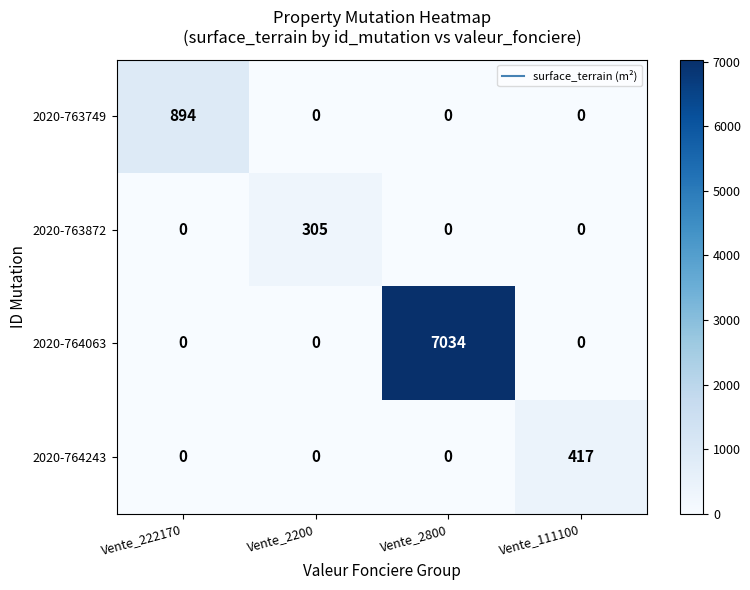

At which category does the chart reach its peak across all series?

Vente_2800